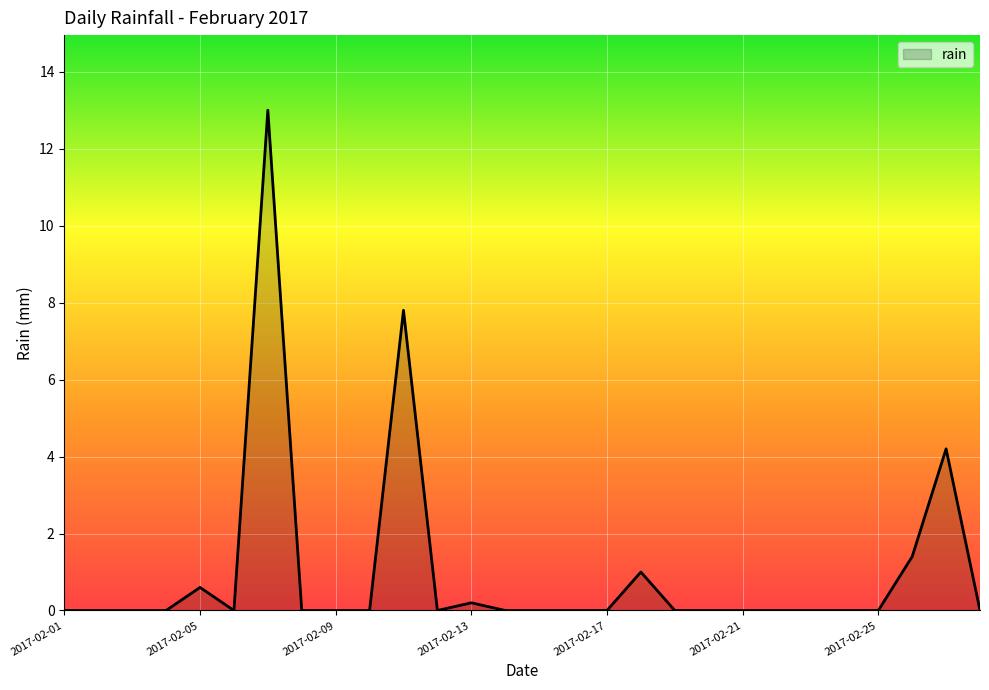

What is the maximum value shown in the chart?

13.0